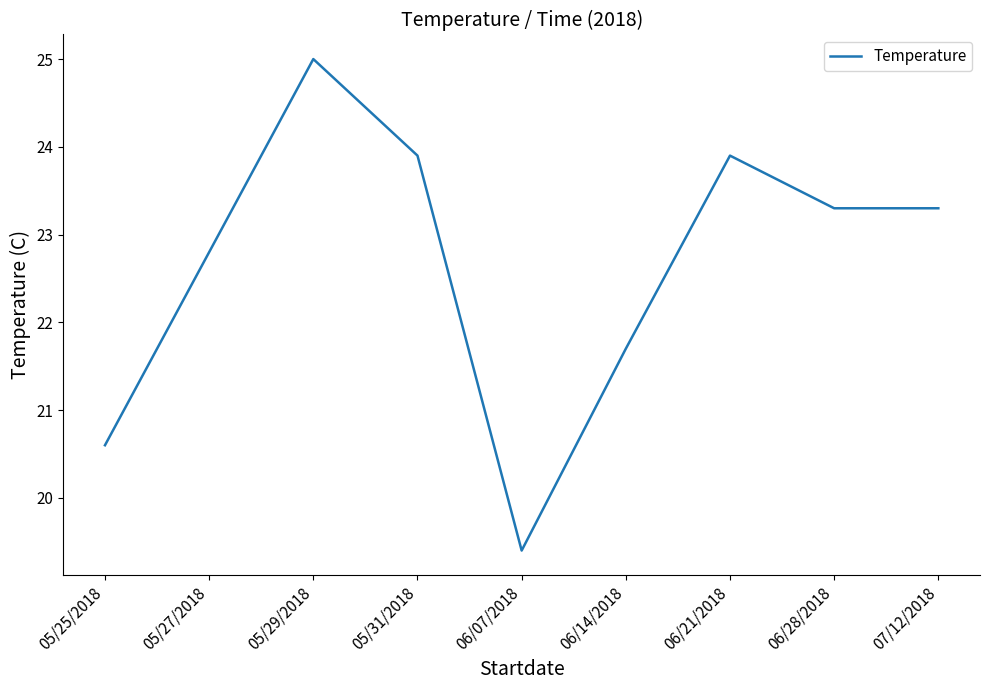

What is the maximum value shown in the chart?

25.0